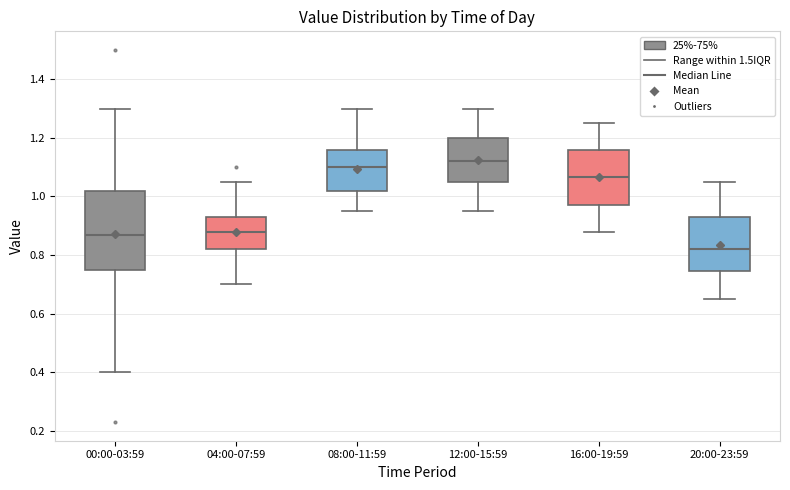

Reading left to right, read every box against the y-axis: the position of its median line, the range the box covers, and the ends of its whiskers. The values are not printed on the chart, so give them approximately, as read against the axis.

00:00-03:59: median 0.88, box 0.76 to 1.02, whiskers 0.40 to 1.30
04:00-07:59: median 0.88, box 0.82 to 0.94, whiskers 0.70 to 1.06
08:00-11:59: median 1.10, box 1.02 to 1.16, whiskers 0.96 to 1.30
12:00-15:59: median 1.12, box 1.06 to 1.20, whiskers 0.96 to 1.30
16:00-19:59: median 1.06, box 0.98 to 1.16, whiskers 0.88 to 1.26
20:00-23:59: median 0.82, box 0.74 to 0.94, whiskers 0.66 to 1.06